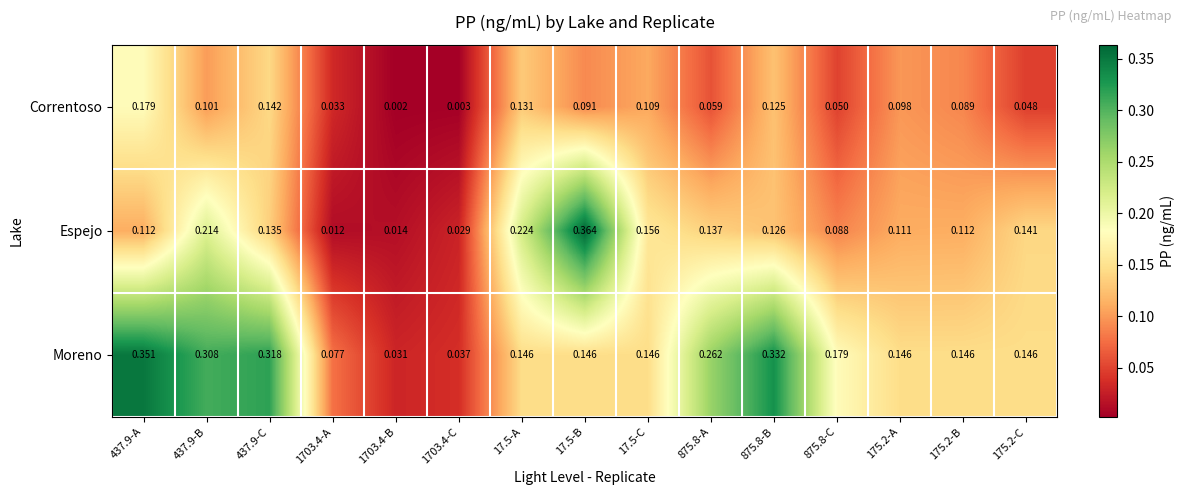

List the series in order of their overall mean, highest first.

Moreno, Espejo, Correntoso